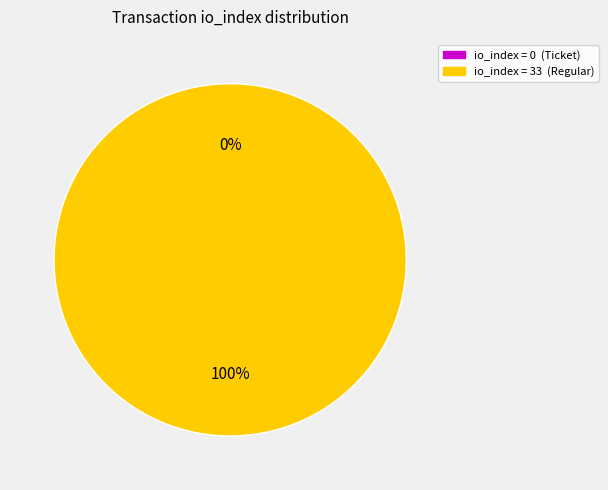

What percentage is the tx_type: Regular (io_index=33) slice, to the nearest percent?

100%